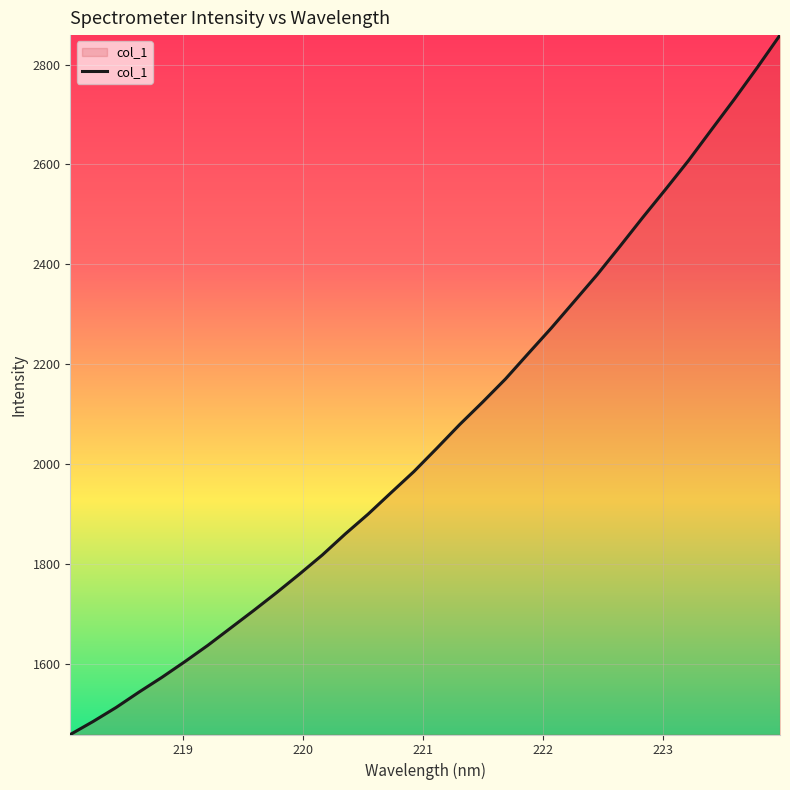

What is the greatest value displayed?

2858.9